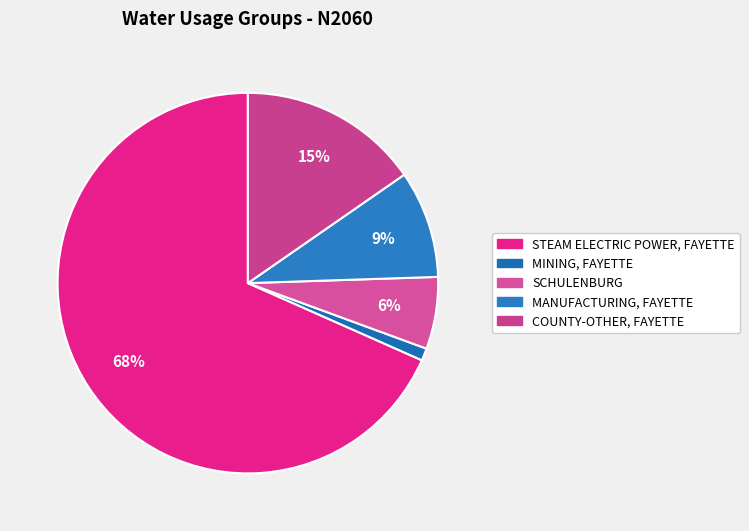

To the nearest percent, what portion does STEAM ELECTRIC POWER, FAYETTE represent?

68%